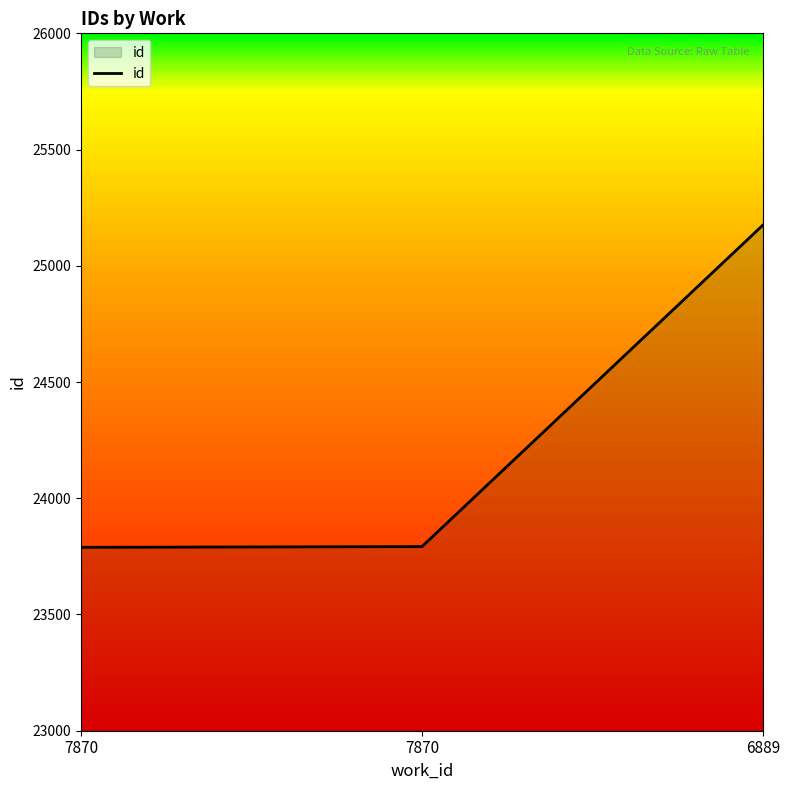

How many lines are shown in the chart?

1